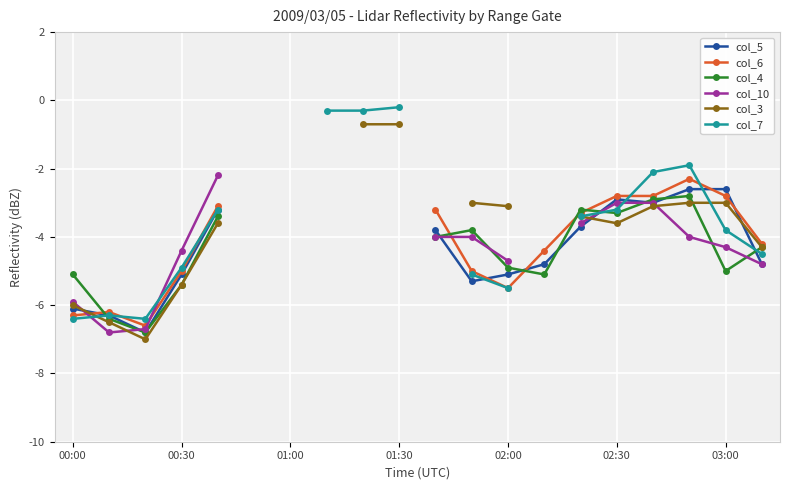

At how many categories does at least one series exceed -6?

16